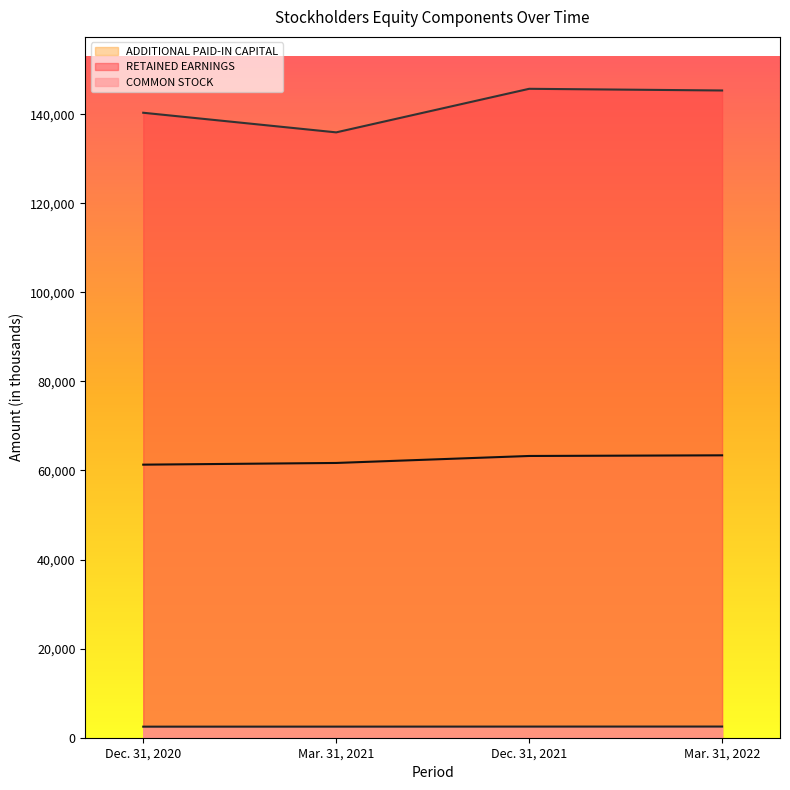

Where does the ADDITIONAL PAID-IN CAPITAL series first go above 63260?

Mar. 31, 2022